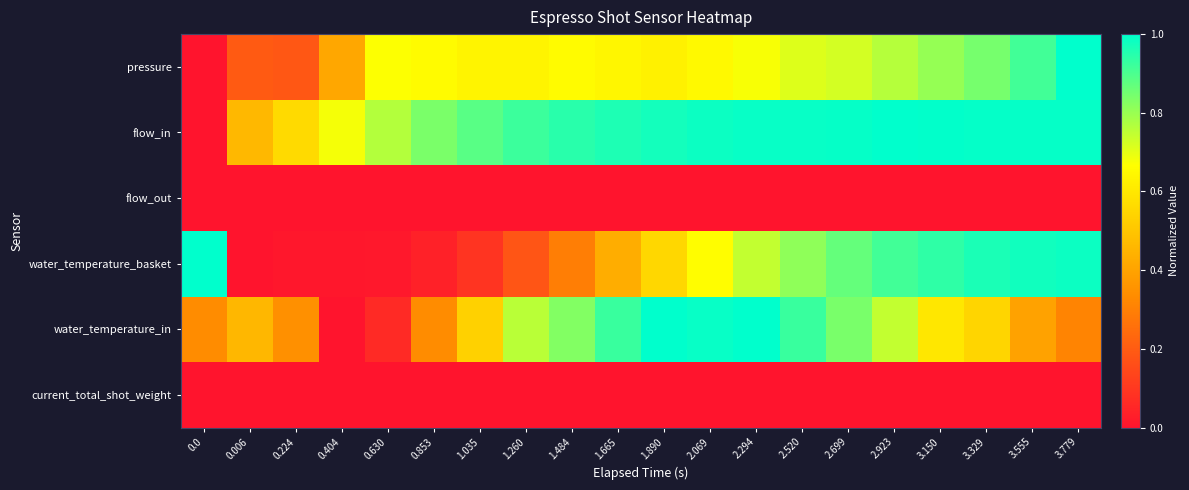

Which label corresponds to the largest value in the chart?

3.779